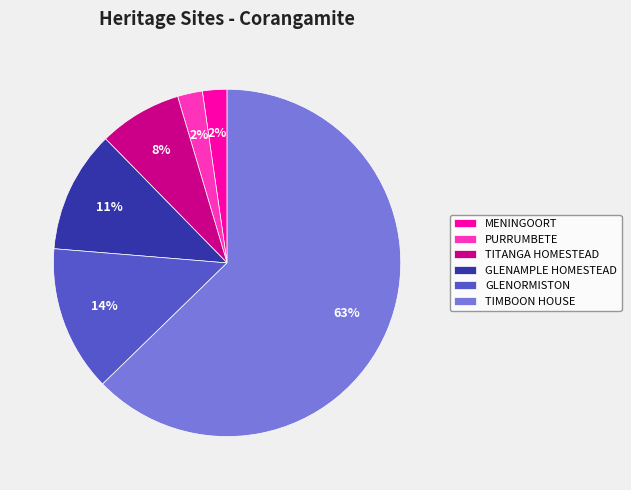

Count the number of slices in the pie.

6